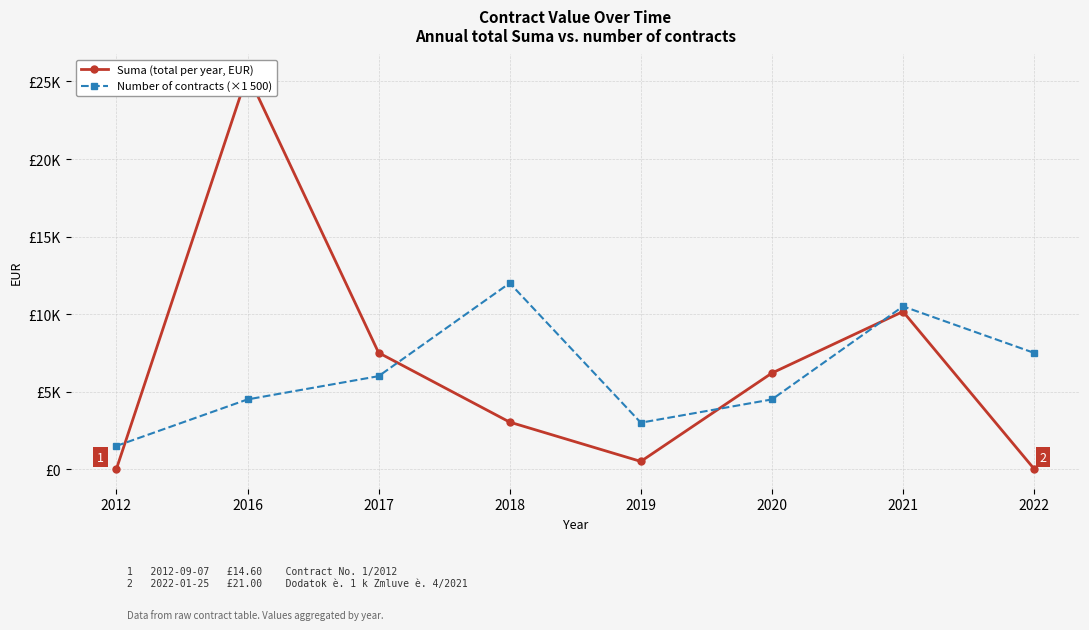

At how many categories does at least one series exceed 7483?

5